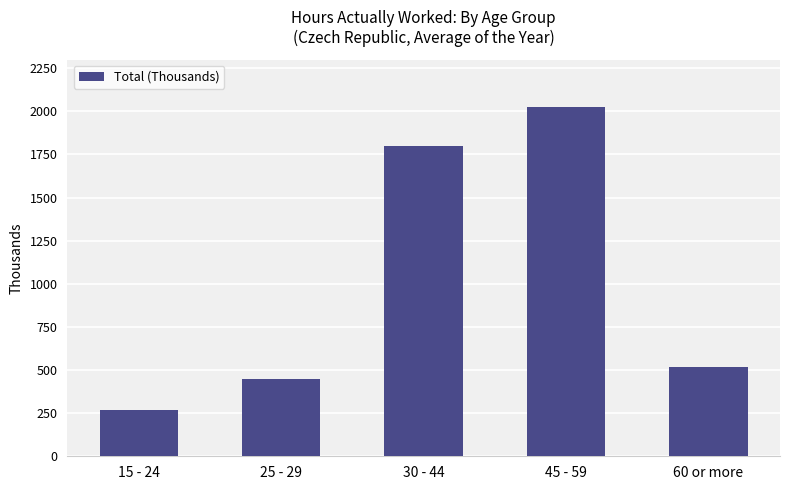

What is the maximum value shown in the chart?

2024.0